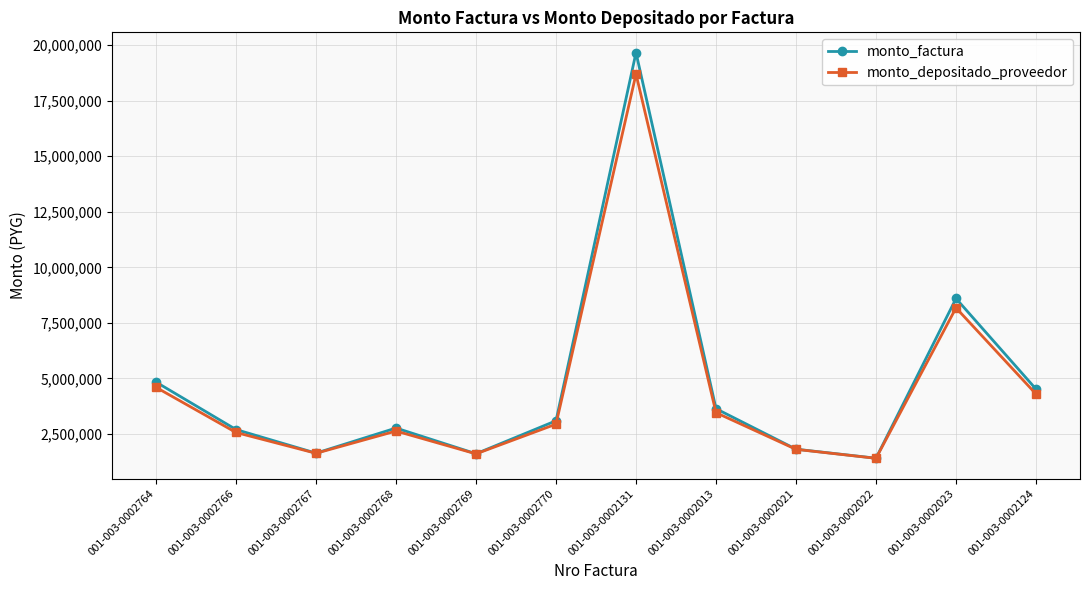

What is the sum of the monto_depositado_proveedor values at 001-003-0002131 and 001-003-0002022?

20106927